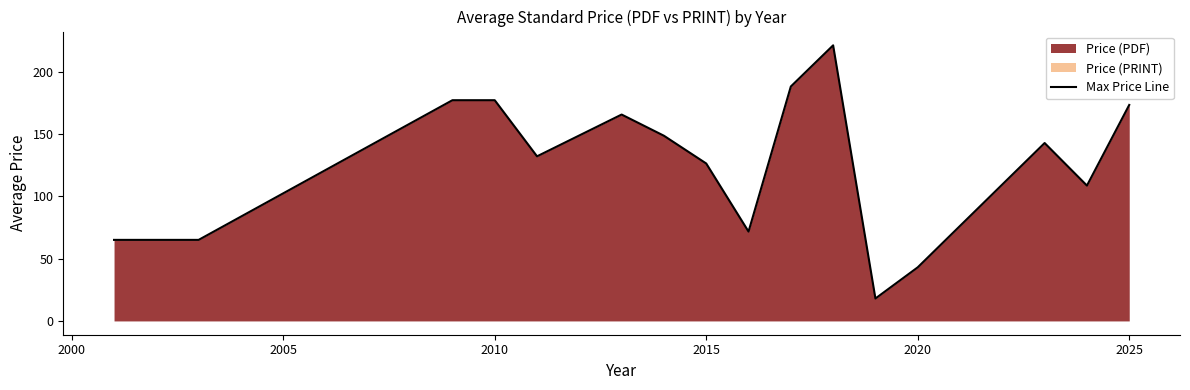

True or false: the data shows 43.0 at 2020.

True